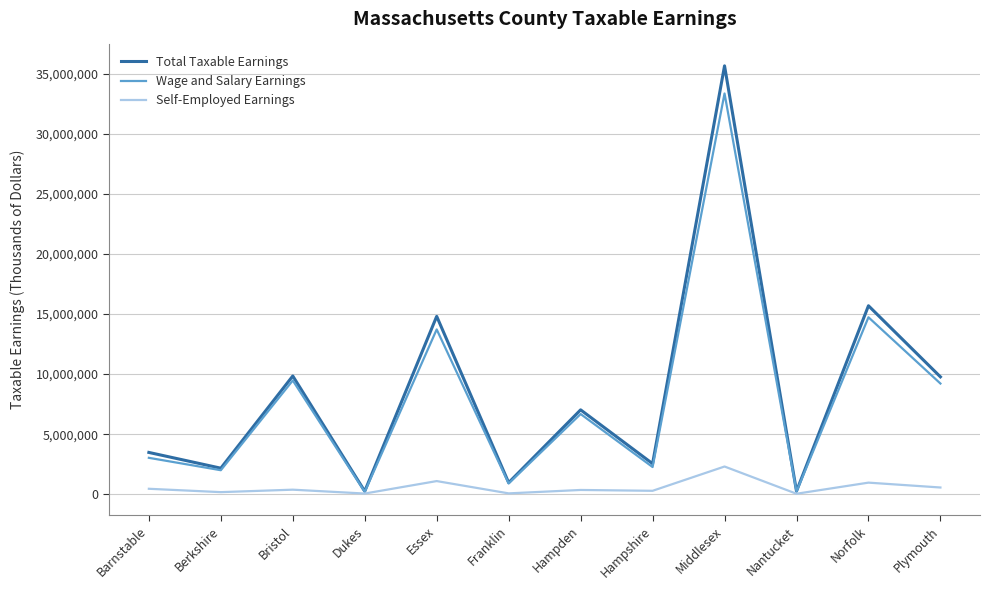

Which series changed the most between Barnstable and Nantucket?

Total Taxable Earnings